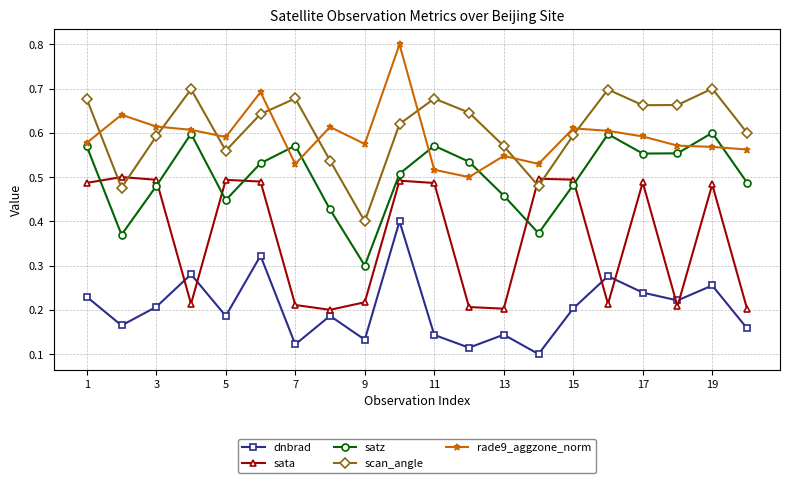

True or false: dnbrad and satz cross at least once.

False